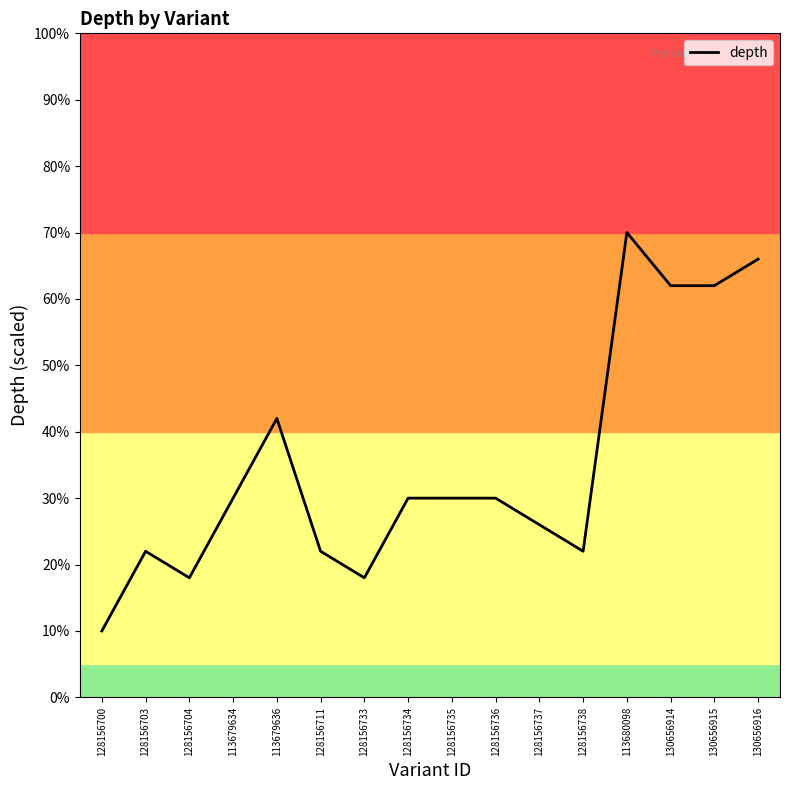

Between 128156735 and 128156704, which is larger?

128156735